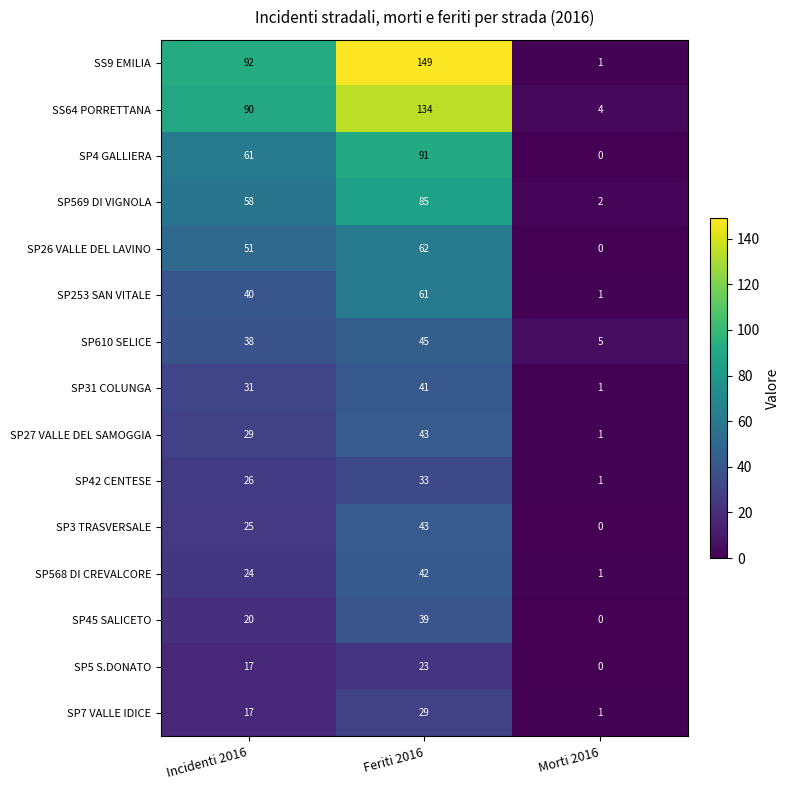

Which series has the largest total across all categories?

SS9 EMILIA